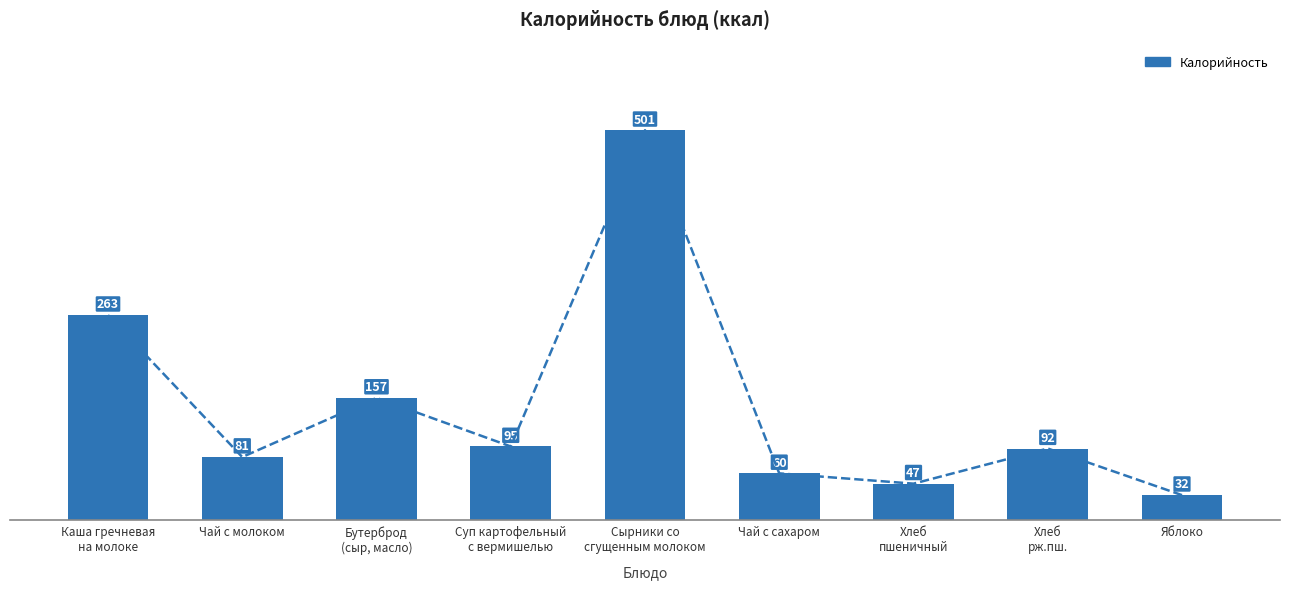

Which label corresponds to the largest value in the chart?

Сырники со
сгущенным молоком